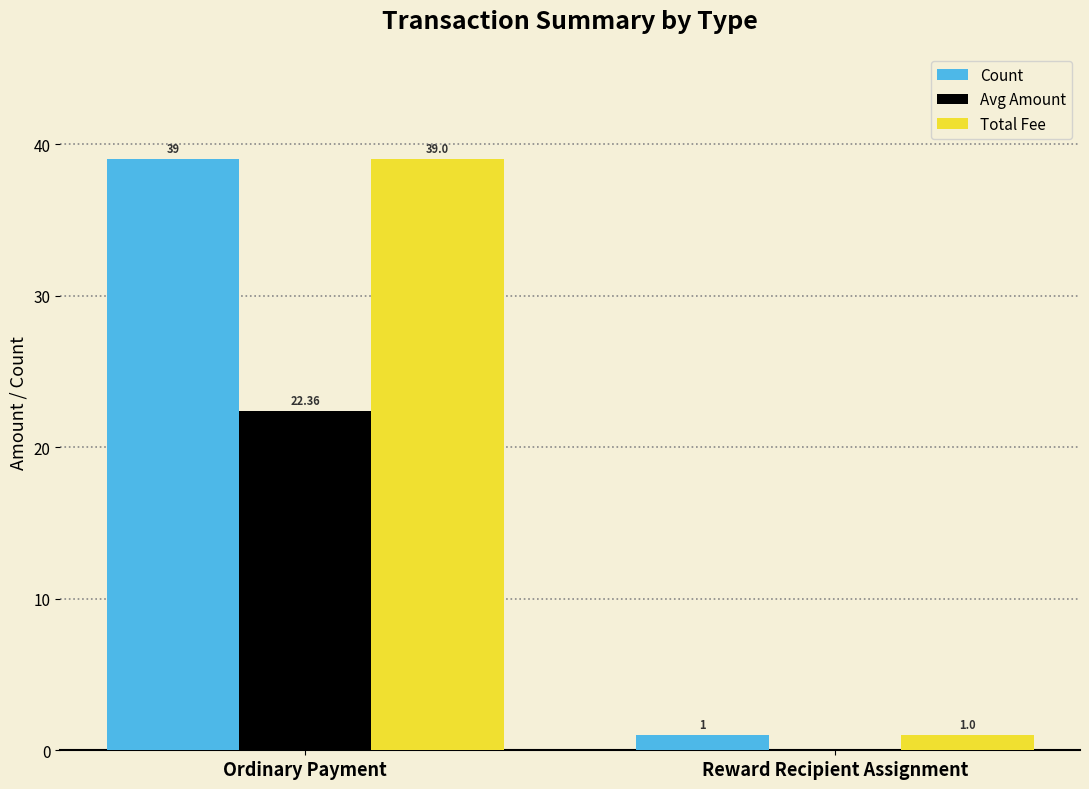

What is the sum of all Count values?

40.0